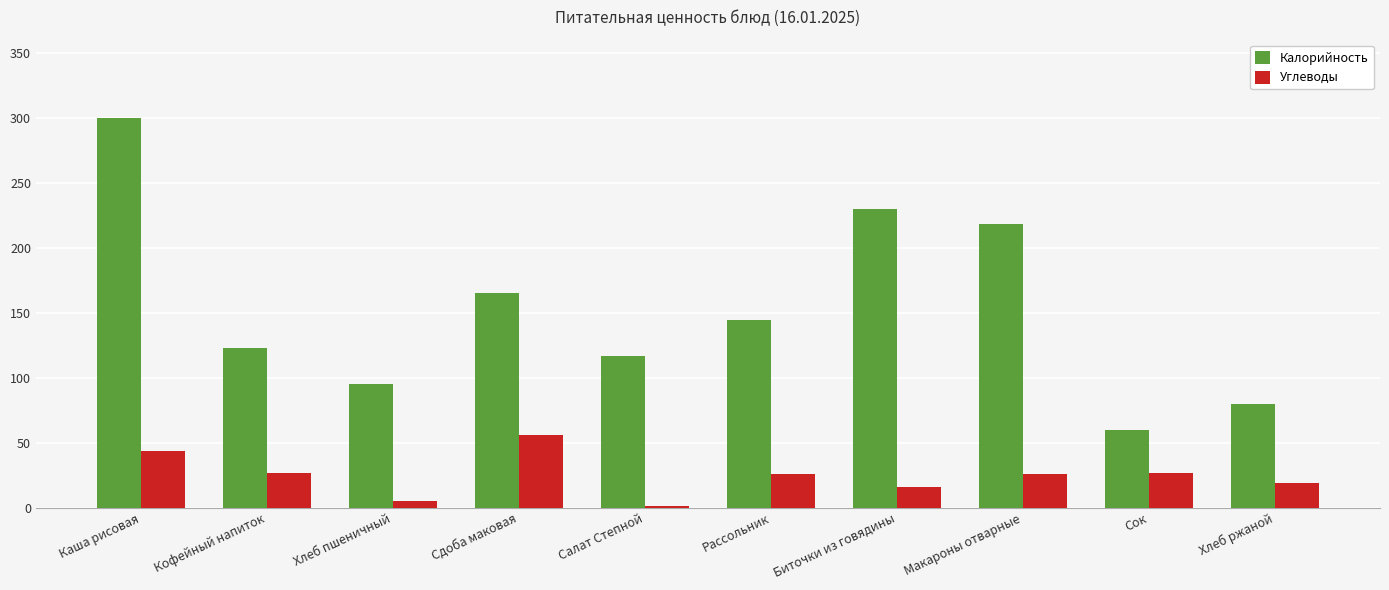

What are all the series names shown in the legend?

Калорийность, Углеводы